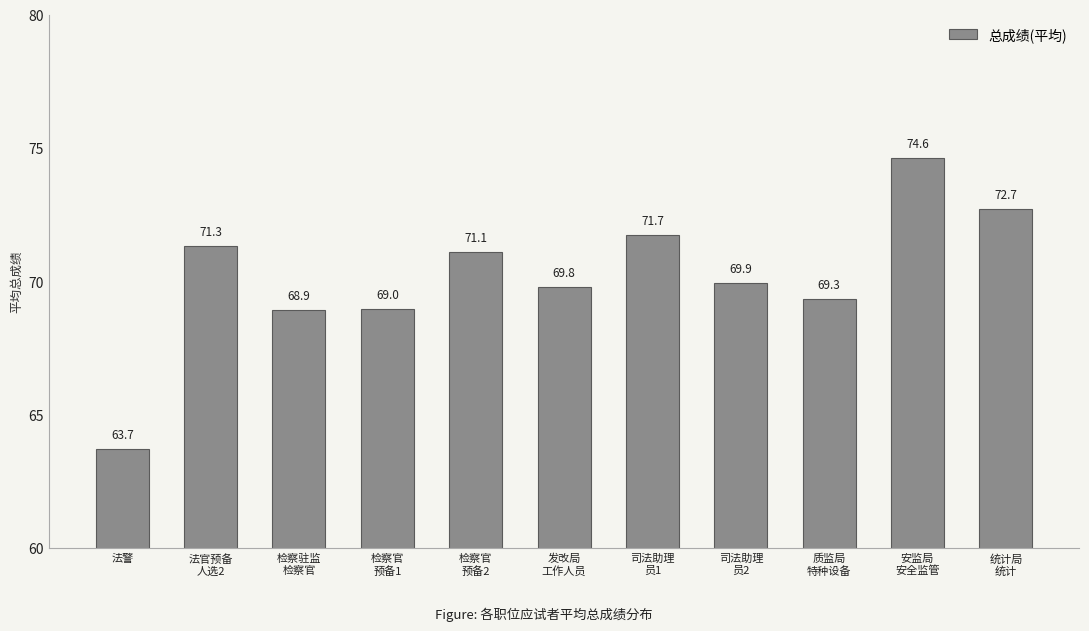

Read the value at 统计局
统计.

72.7